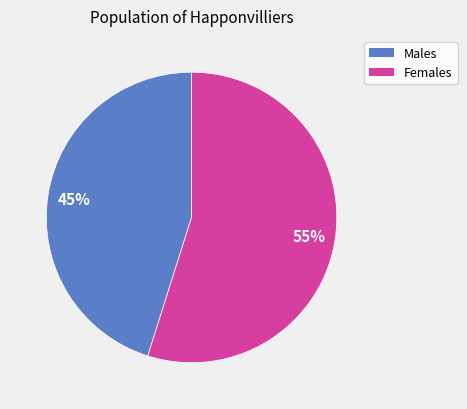

To the nearest percent, what is the average slice percentage?

50%